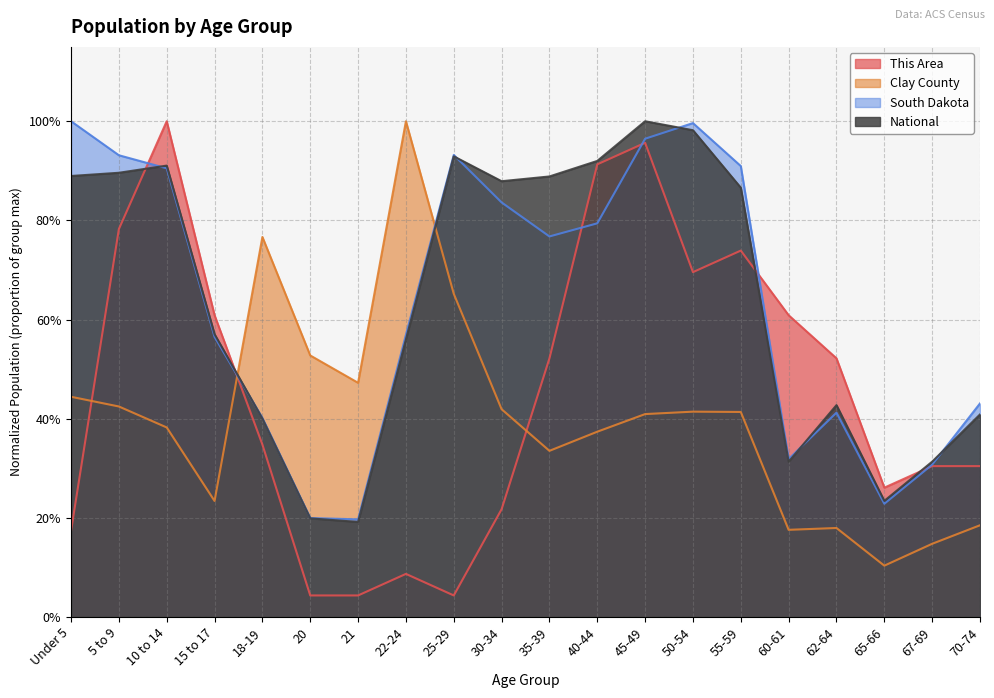

Where is the first local maximum for Clay County?

18-19